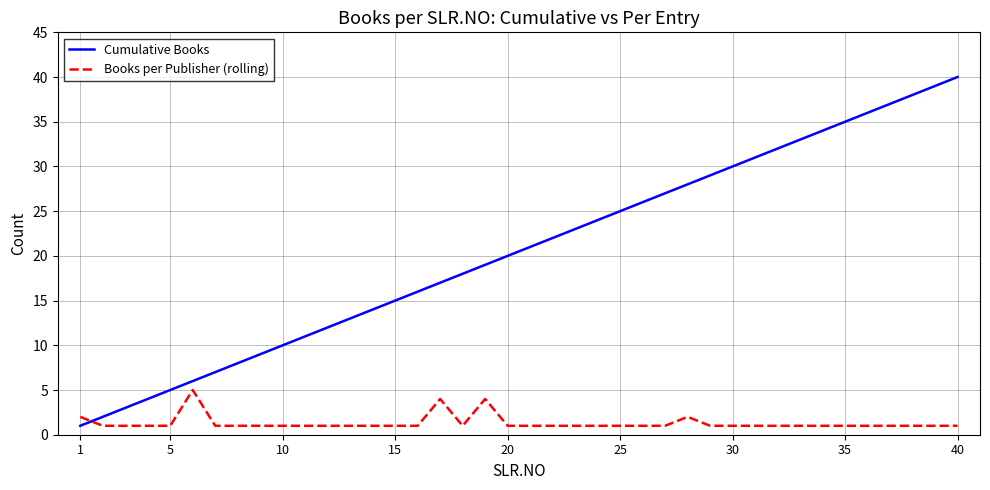

Which series has the largest total across all categories?

Cumulative Books